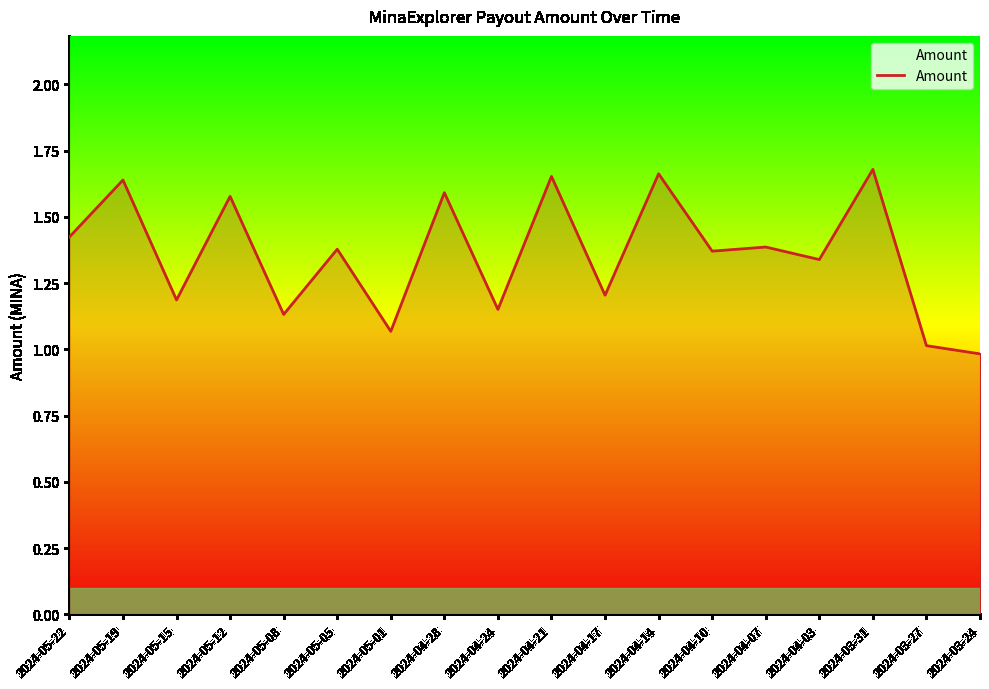

The value at 2024-05-12 is 2.1. True or false?

False